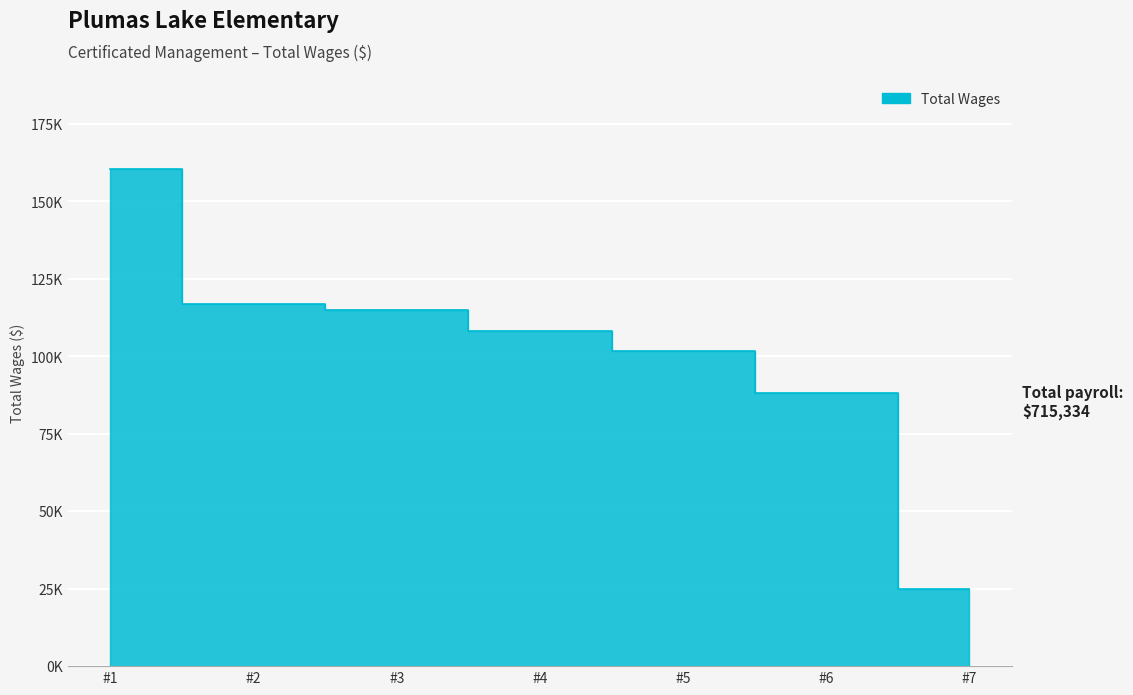

True or false: the data has more than 0 interior local peaks.

False